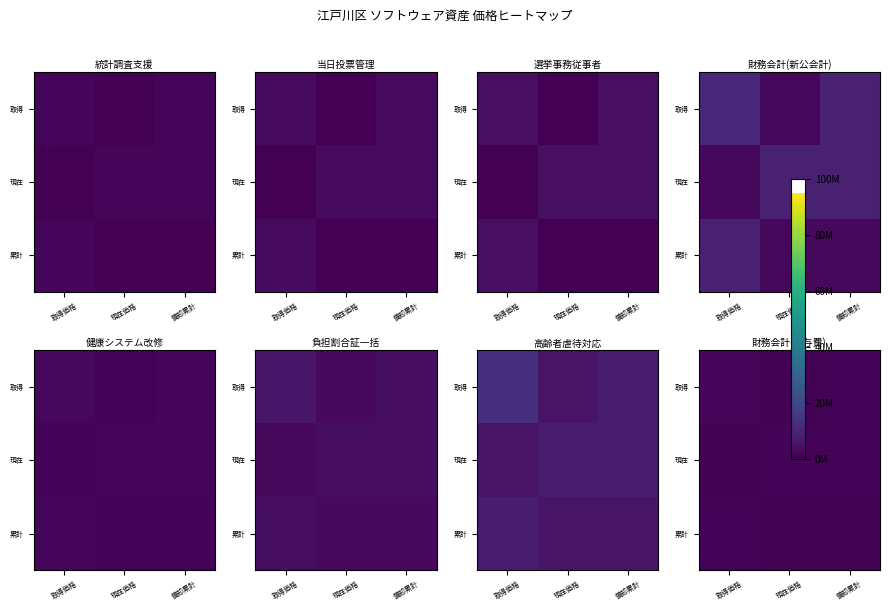

The 現在 series shows 833184 at 現在価格. True or false?

True